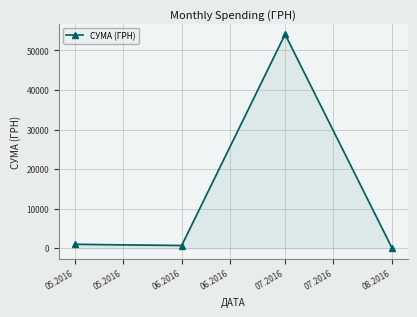

What is the difference between the values at 05.2016 and 06.2016?

308.3